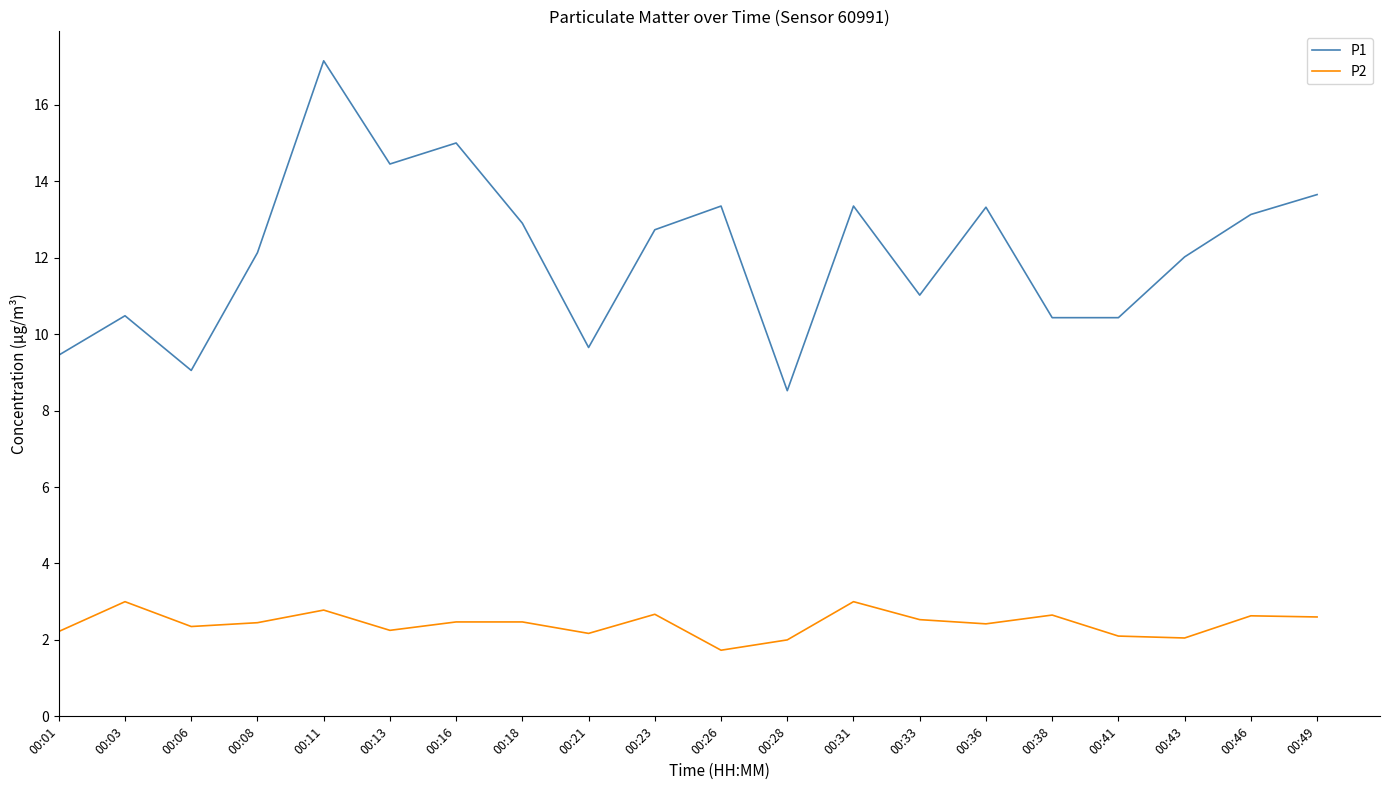

How many lines are shown in the chart?

2